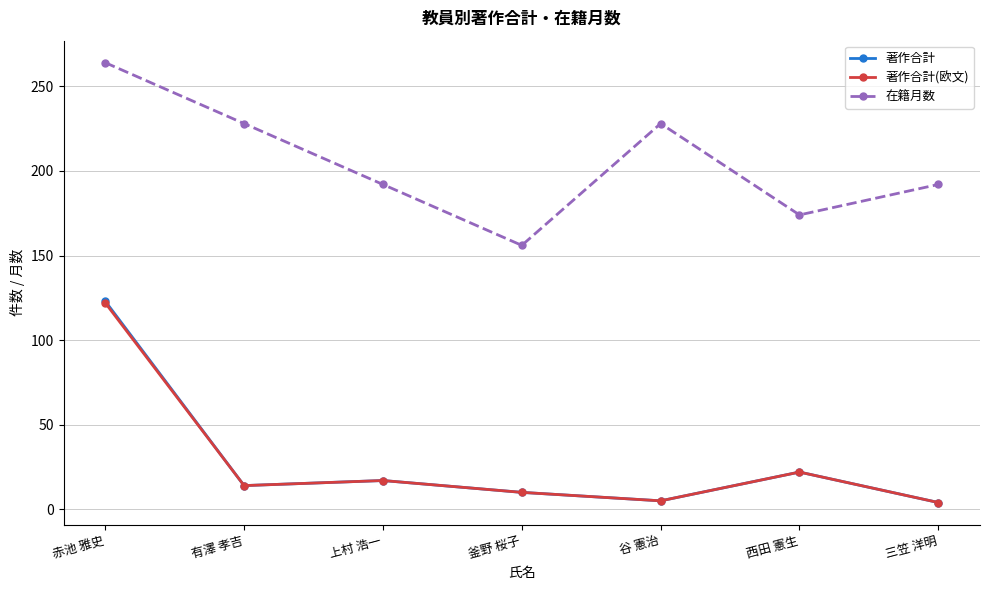

How many interior local peaks does the 在籍月数 series have?

1